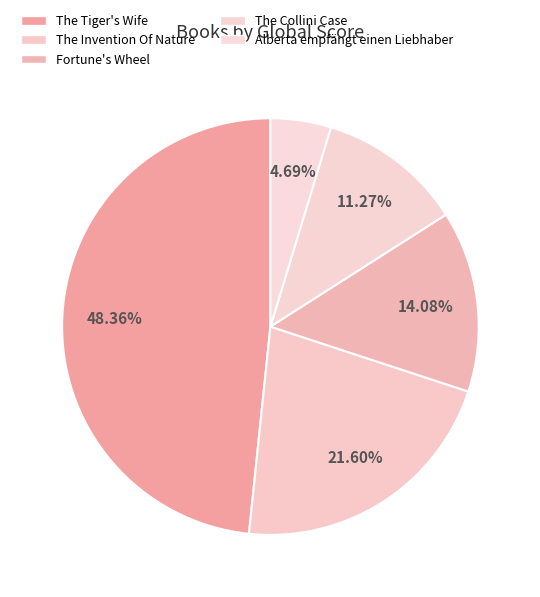

Count the number of slices in the pie.

5